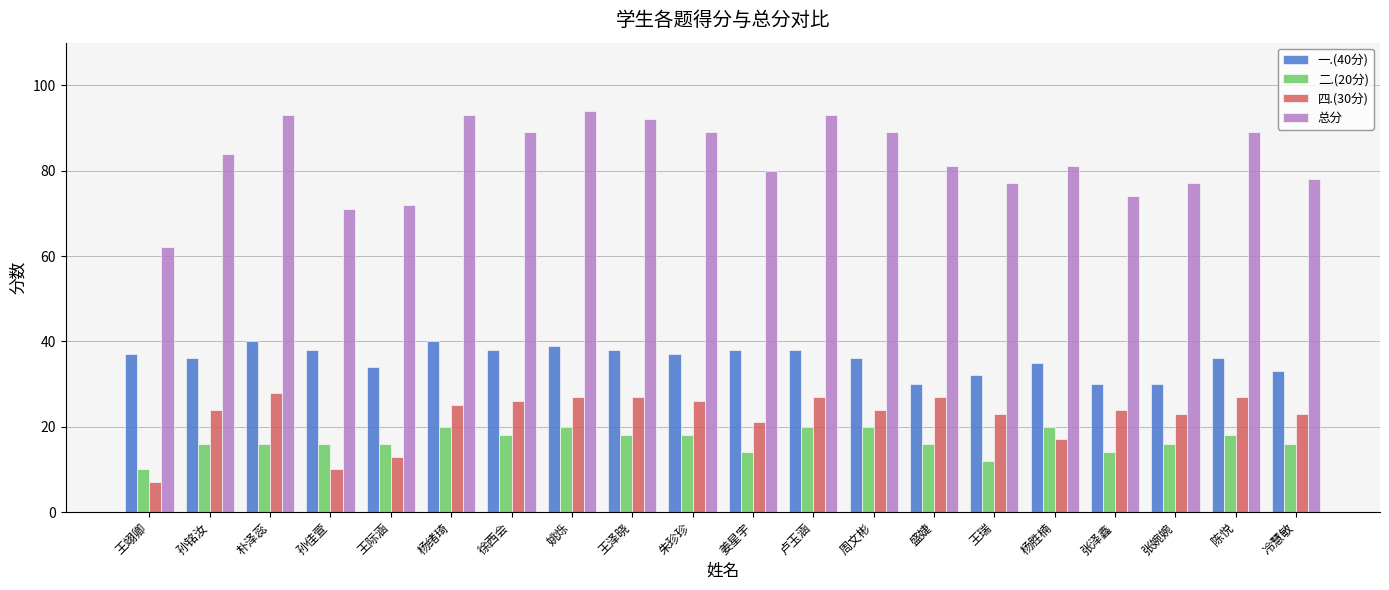

Which series has the largest total across all categories?

总分